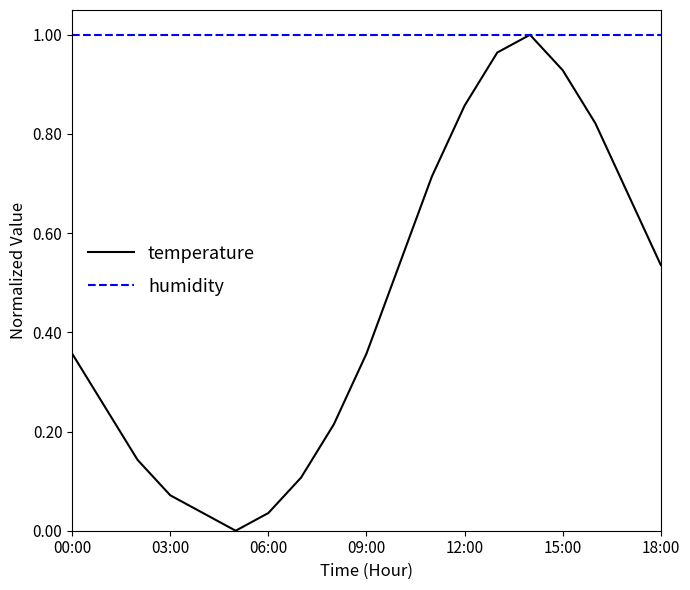

Which series has the widest spread of values?

temperature